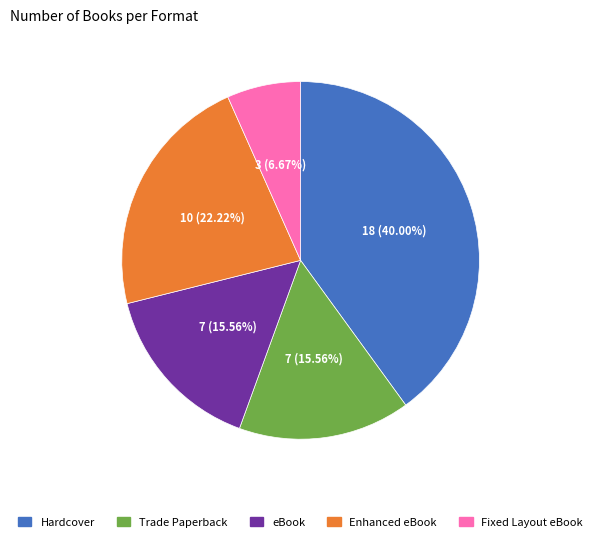

Combined, do Enhanced eBook and Hardcover account for over 50%?

Yes